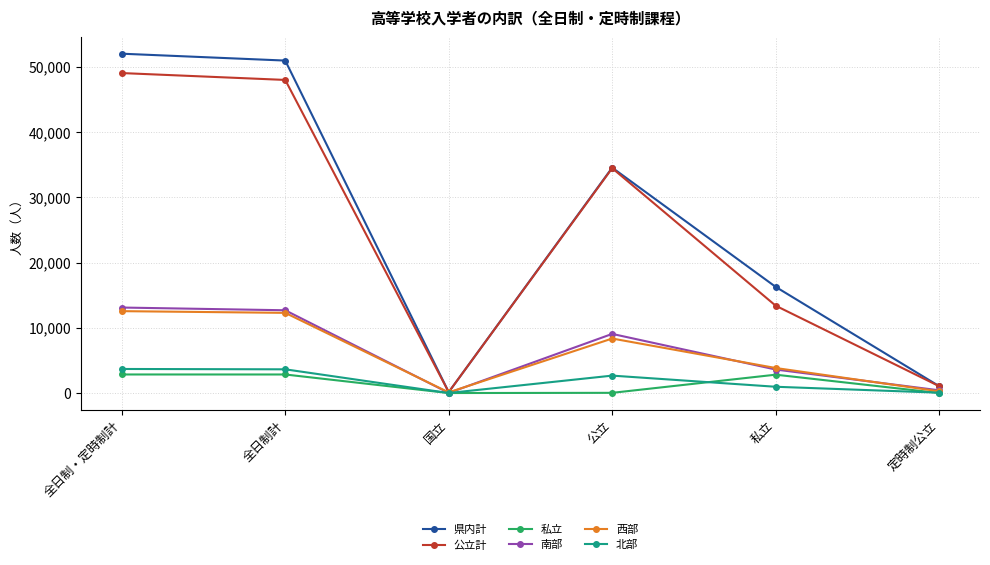

What is the spread (max minus min) of values at 全日制計?

48143